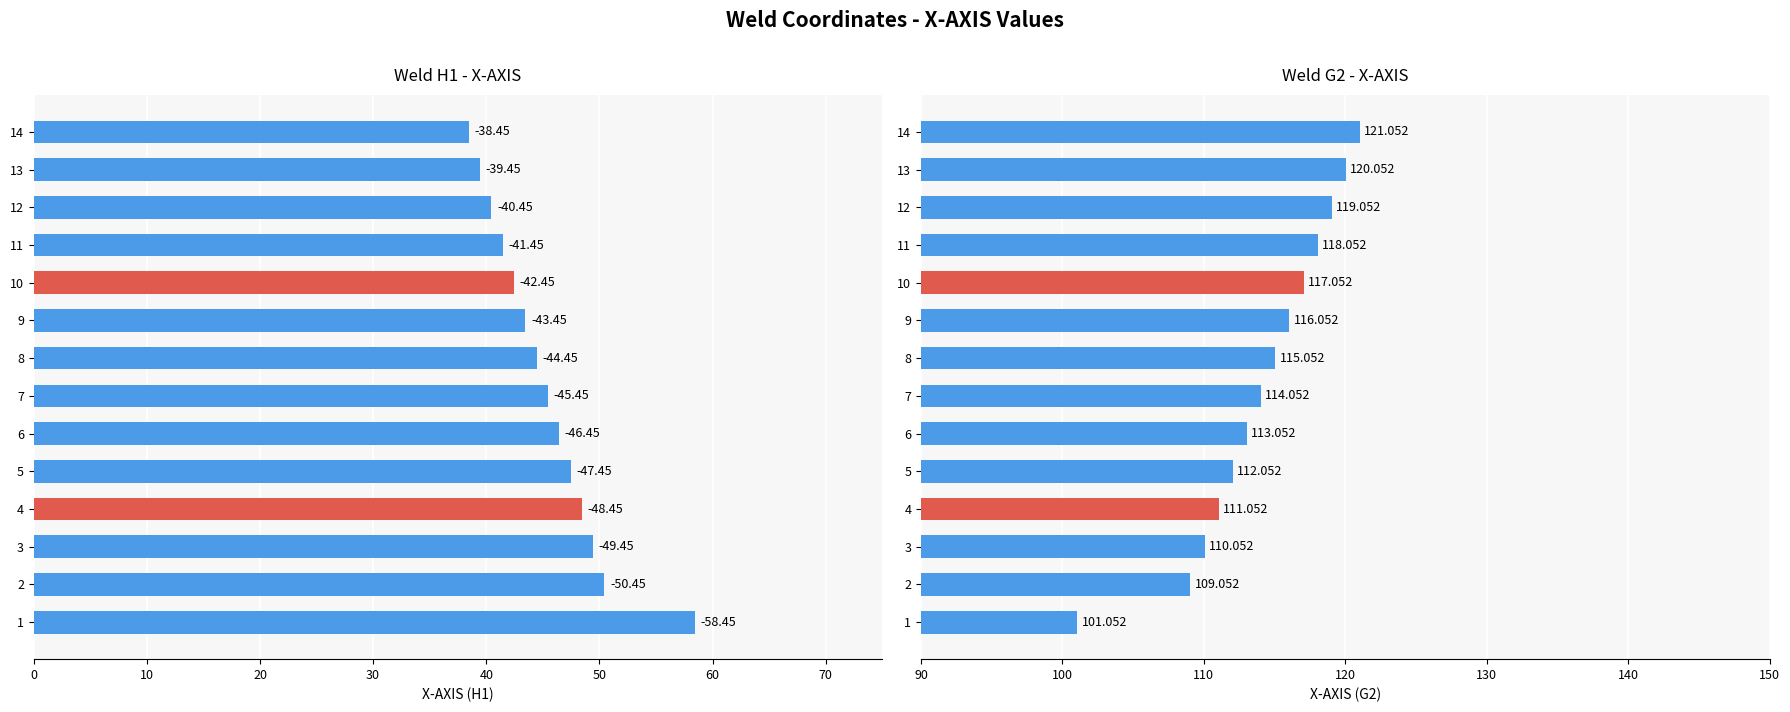

Rank the series by their average value, from lowest to highest.

X-AXIS (H1), X-AXIS (G2)